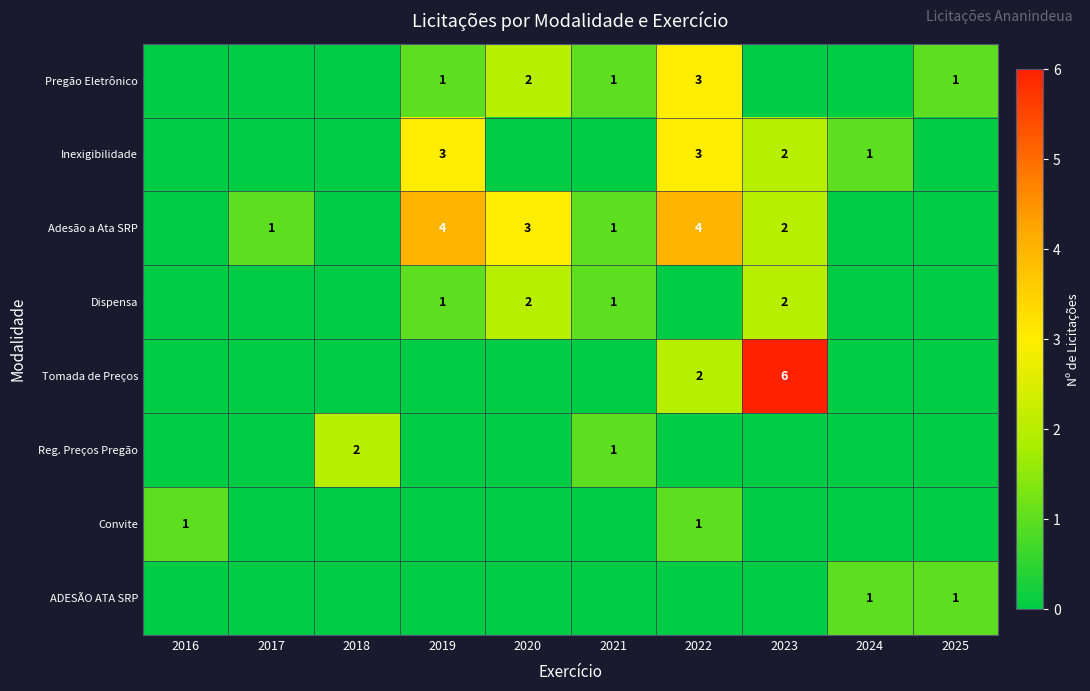

The value of Inexigibilidade at 2023 is 2. True or false?

True